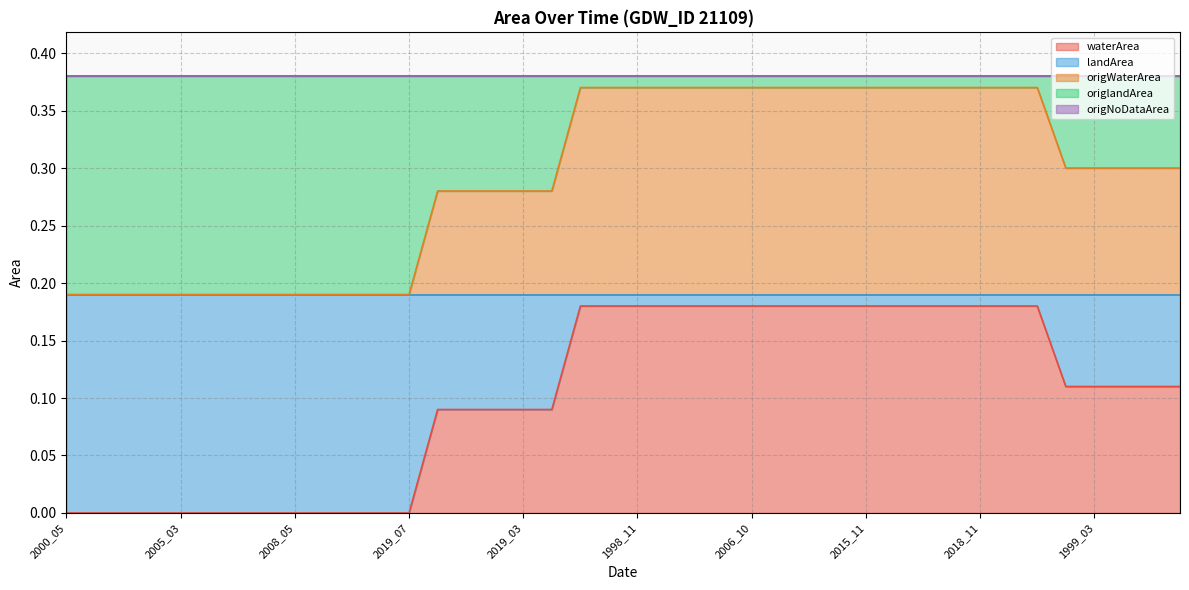

After their last crossing, which series has the higher values: waterArea or landArea?

waterArea